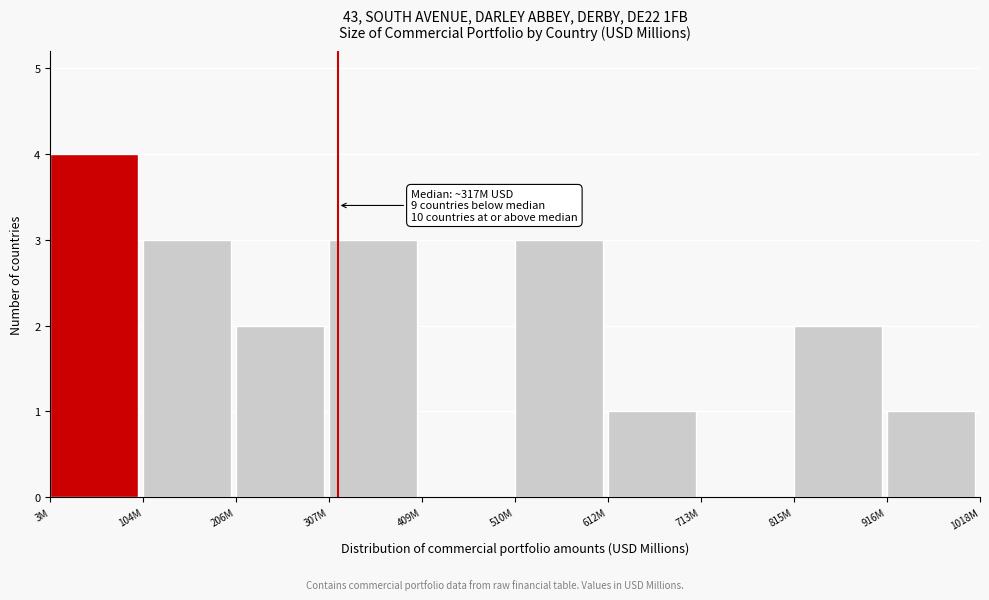

Reading left to right, what are all the values shown in this chart?

3M=4	104M=3	206M=2	307M=3	409M=0	510M=3	612M=1	713M=0	815M=2	916M=1